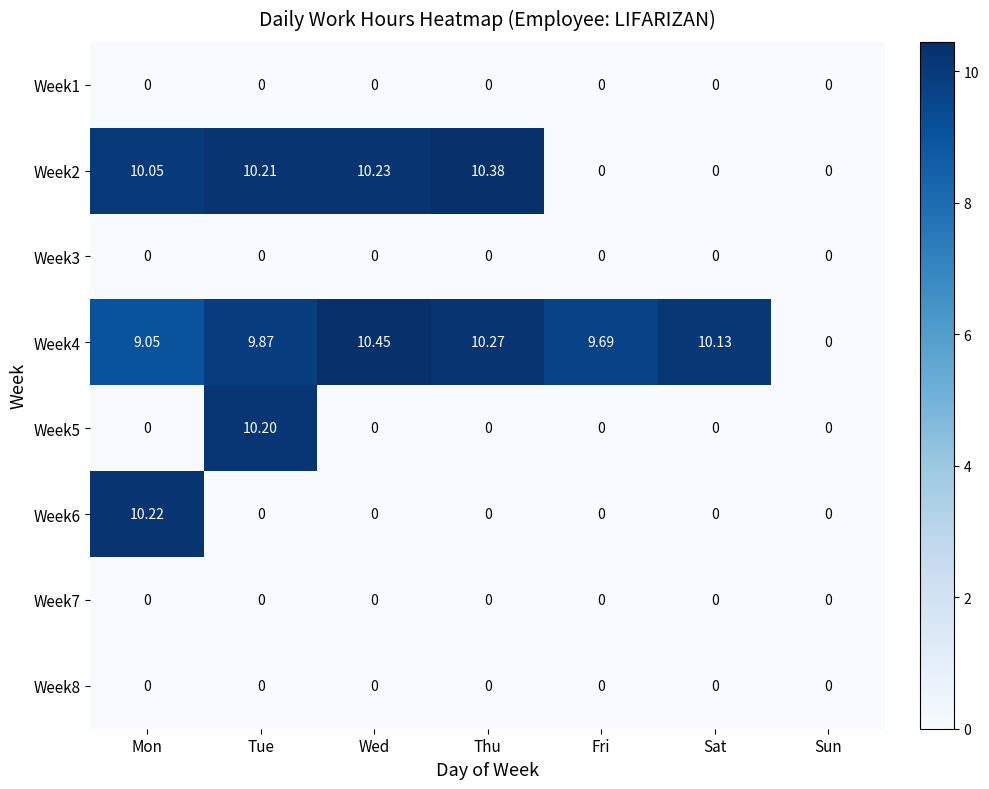

At which label does Week4 reach its peak?

Wed